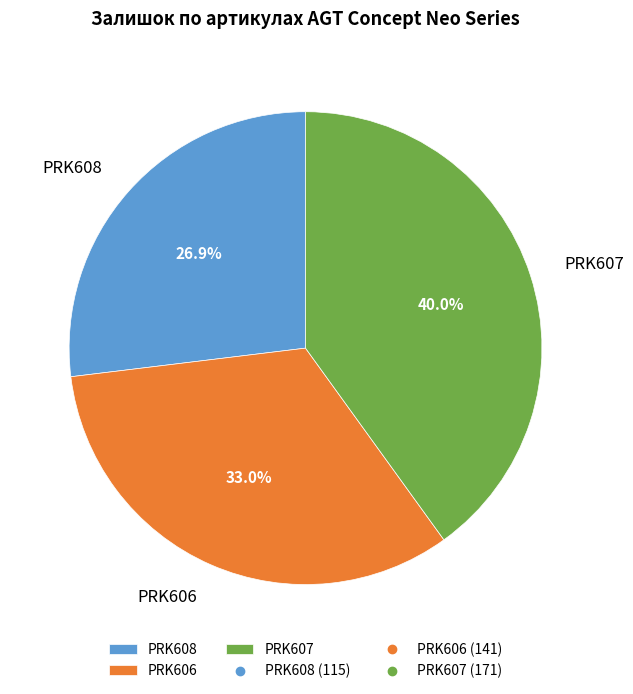

Approximately how many times larger is the value at PRK606 compared to PRK608?

1.2